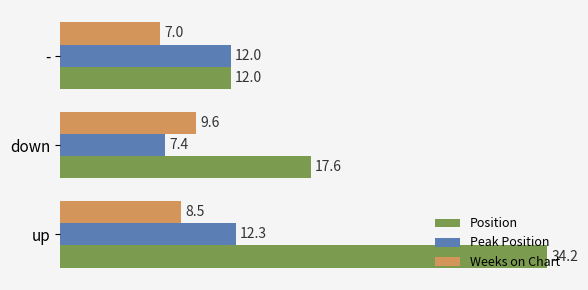

What is the difference between the maximum and minimum values in the Weeks on Chart series?

2.6